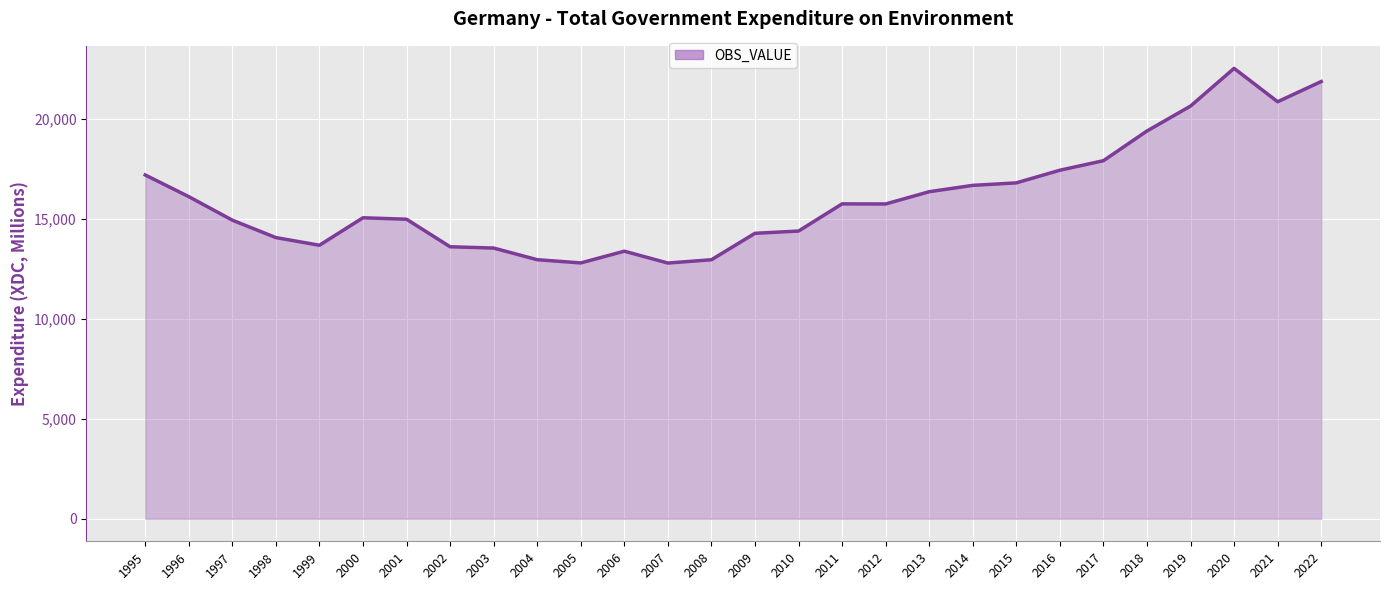

True or false: there are more than 0 points higher than both neighbors.

True